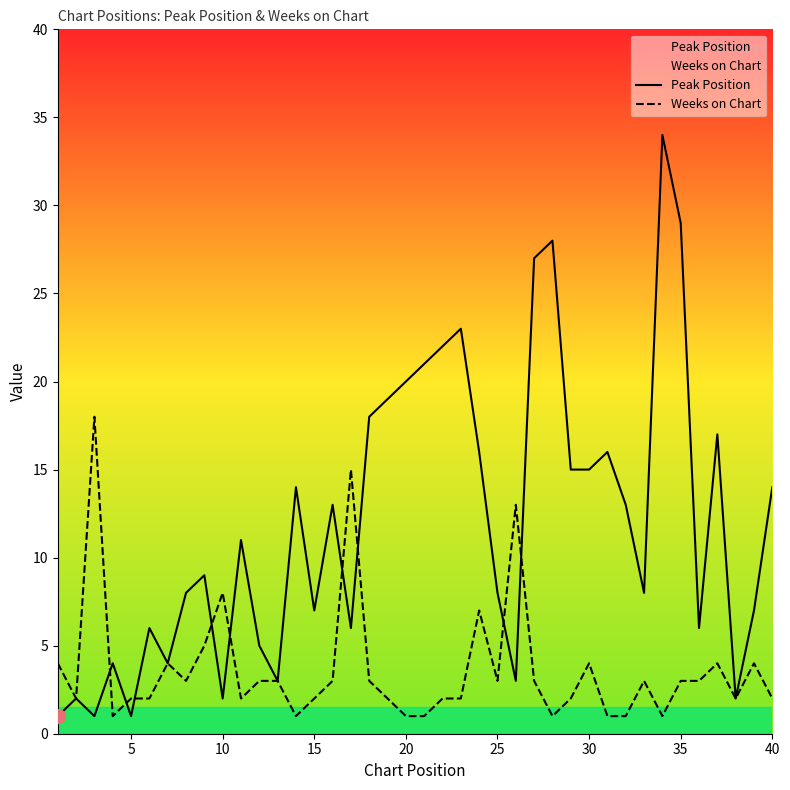

Reading right to left, extract all data points from this chart.

Peak Position: 14	7	2	17	6	29	34	8	13	16	15	15	28	27	3	8	16	23	22	21	20	19	18	6	13	7	14	3	5	11	2	9	8	4	6	1	4	1	2	1
Weeks on Chart: 2	4	2	4	3	3	1	3	1	1	4	2	1	3	13	3	7	2	2	1	1	2	3	15	3	2	1	3	3	2	8	5	3	4	2	2	1	18	2	4